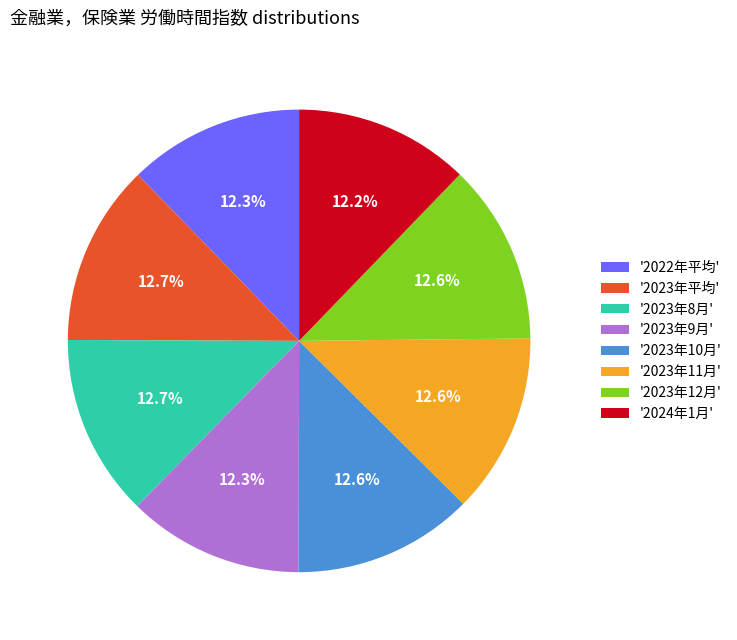

Does any single category account for the majority?

No